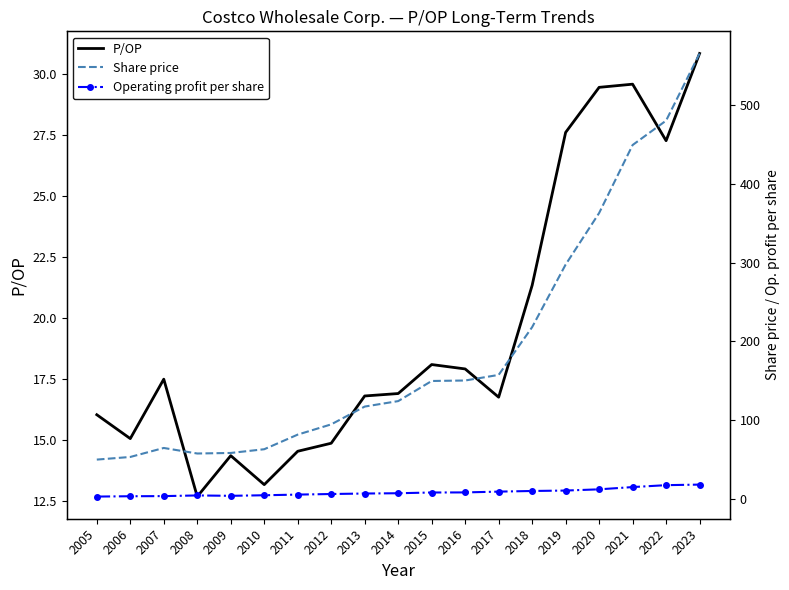

What is the average value of the P/OP series?

19.5